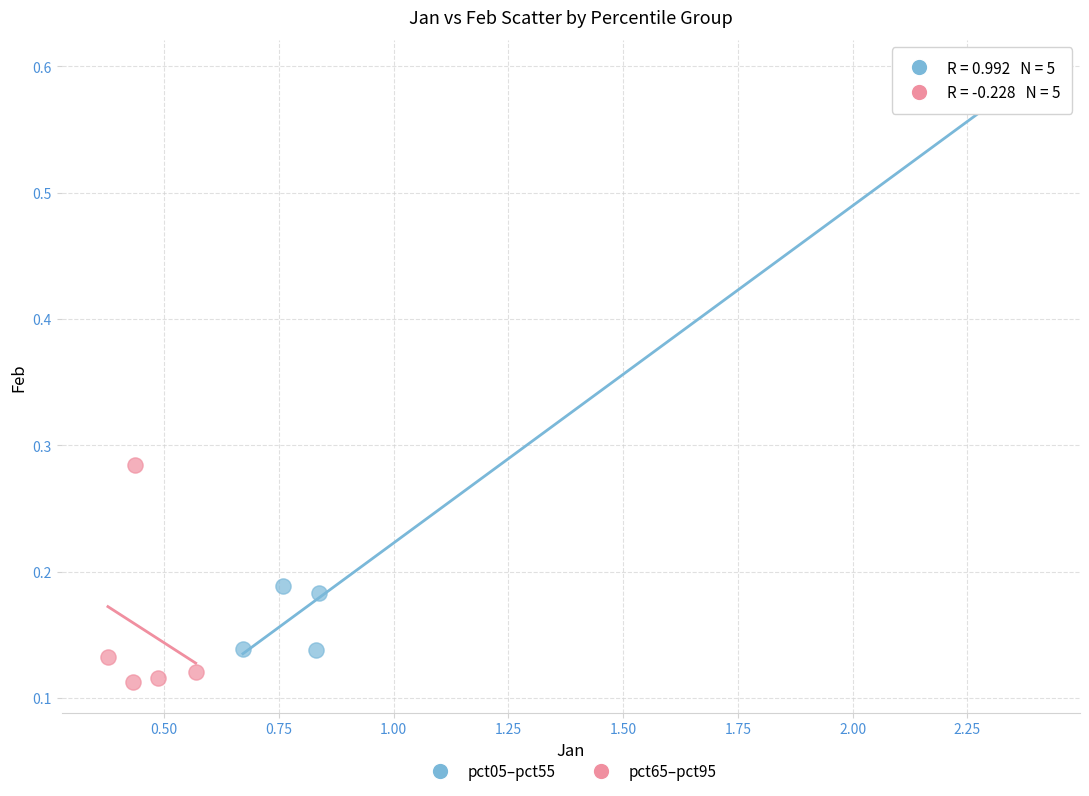

Which series has the widest spread of Y values?

pct05–pct55